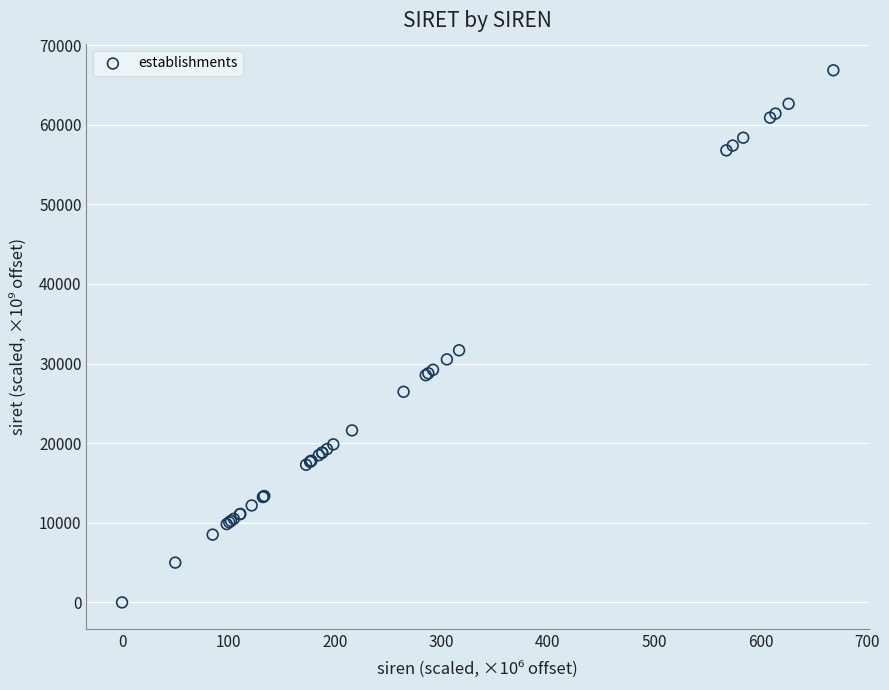

What Y value in the scatter plot is closest to 33418?

31667.5